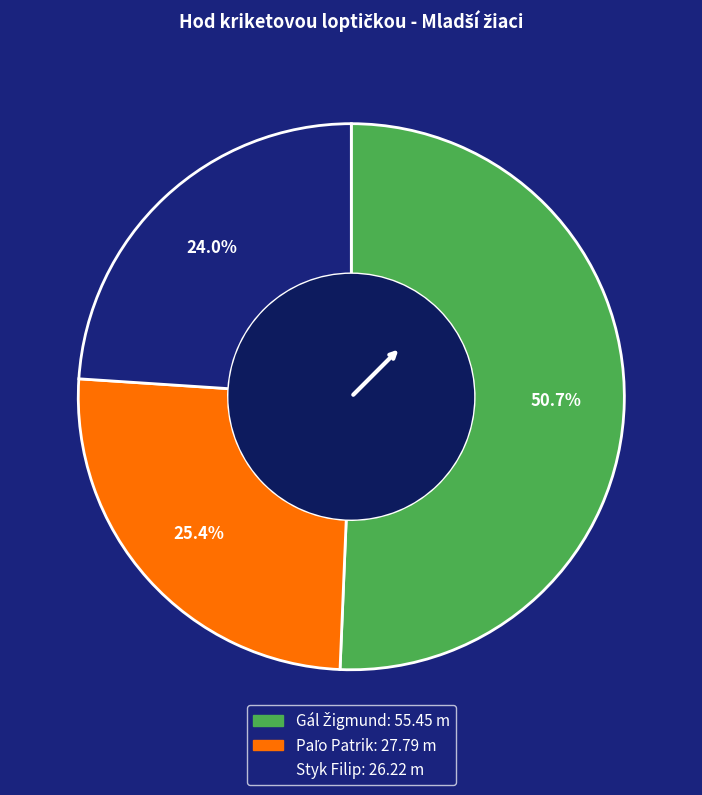

What is the smallest slice in the pie chart?

Styk Filip